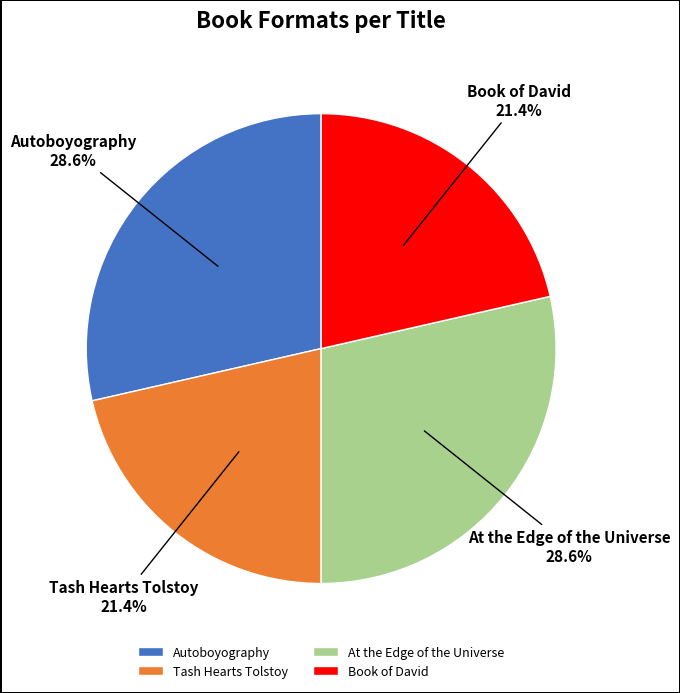

Does Book of David account for over 50% of the chart?

No